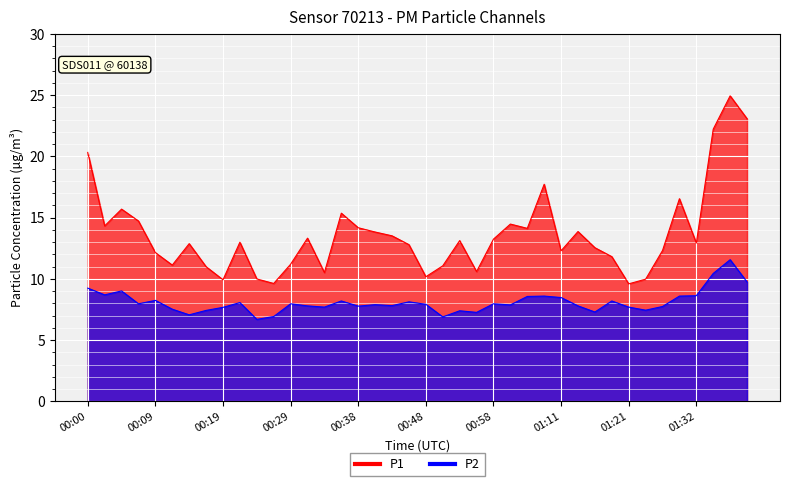

What are all the series names shown in the legend?

P1, P2